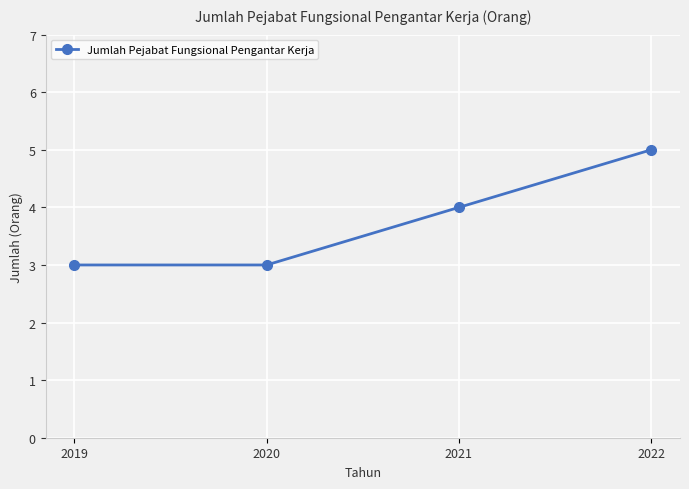

Reading left to right, what are all the values shown in this chart?

3	3	4	5